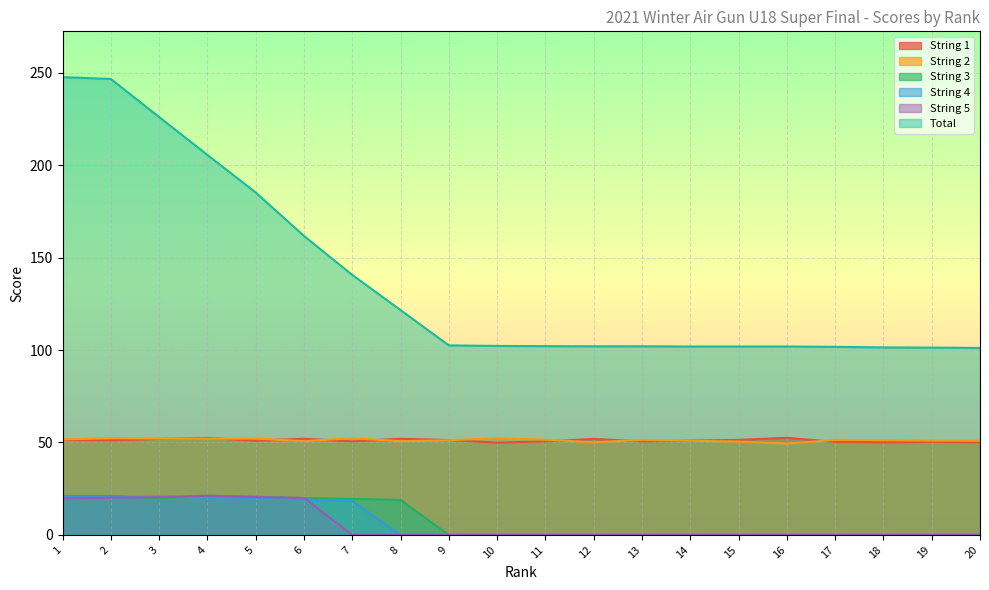

Which category has the lowest value across all series?

9